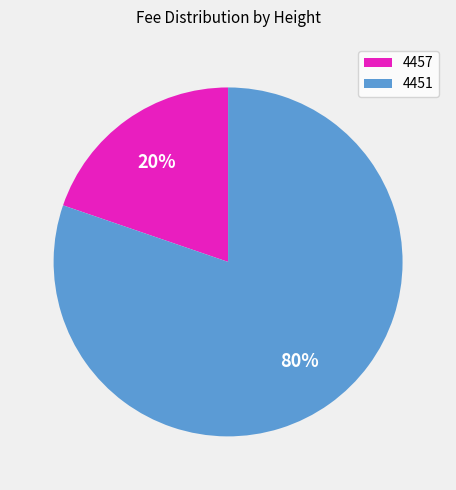

To the nearest percent, what is the combined percentage of 4451 and 4457?

100%